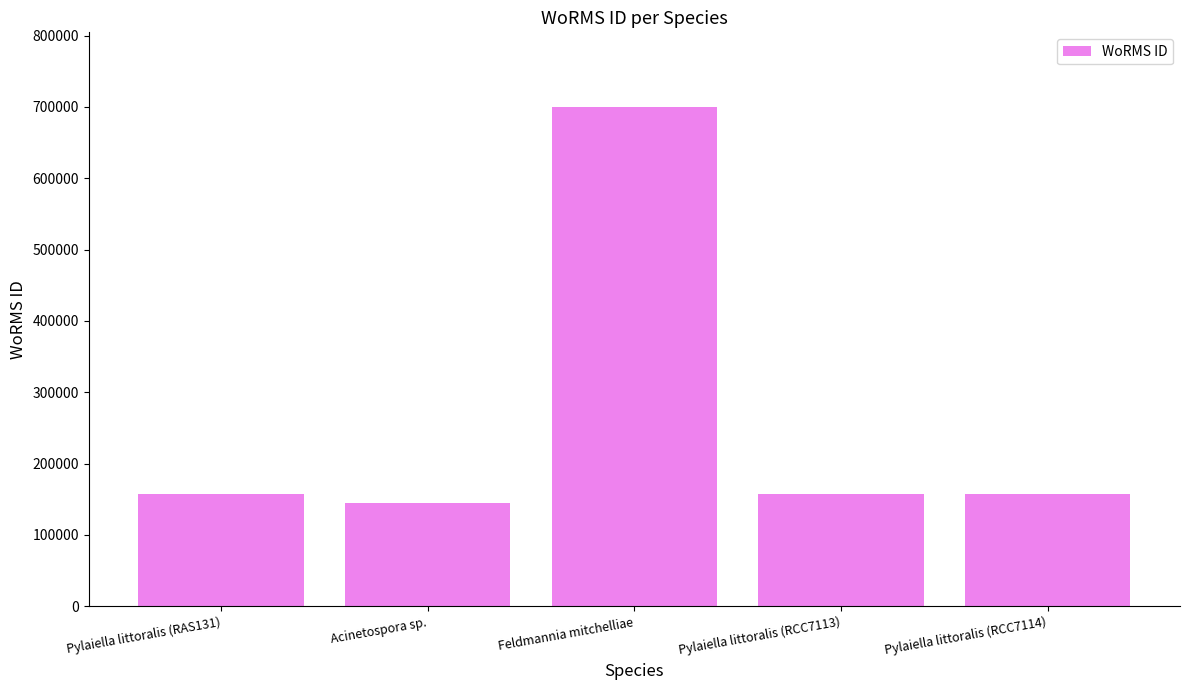

Does the chart contain any negative values?

No